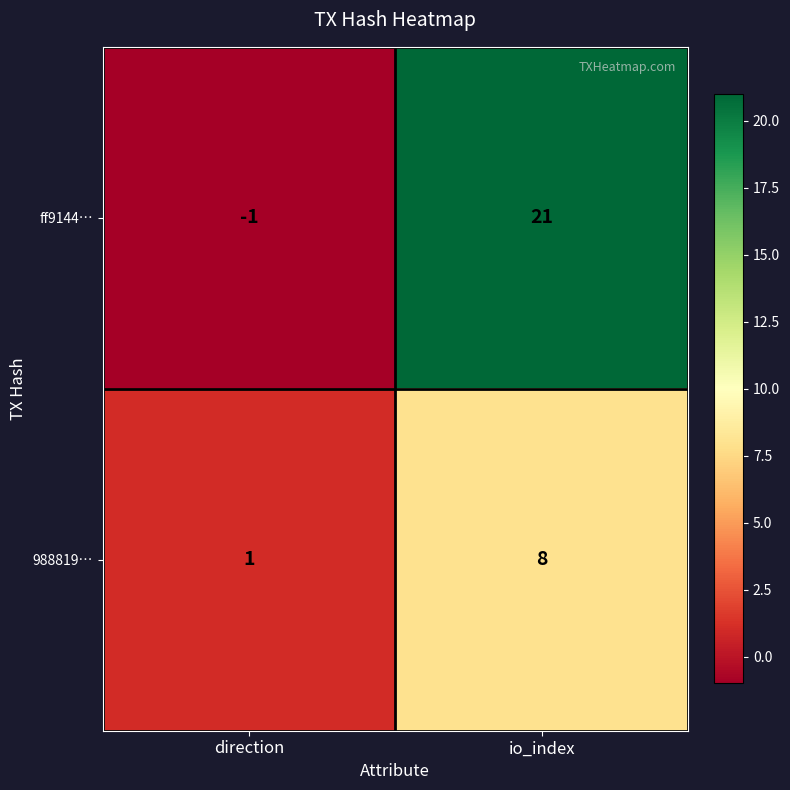

What is the difference between the ff9144… values at io_index and direction?

22